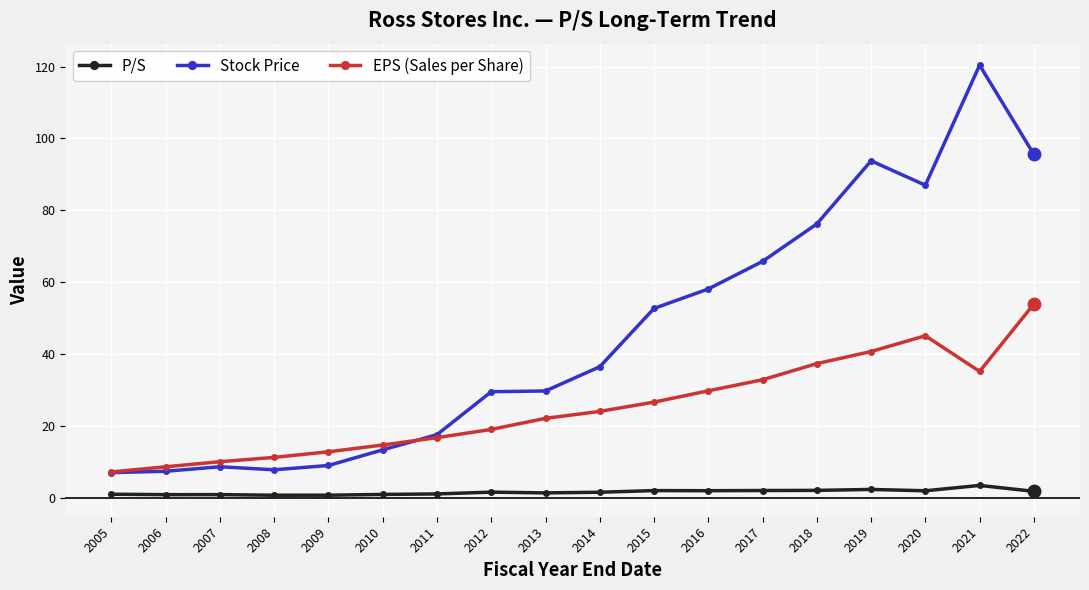

True or false: EPS (Sales per Share) has a value of 35.1 at 2021.

True